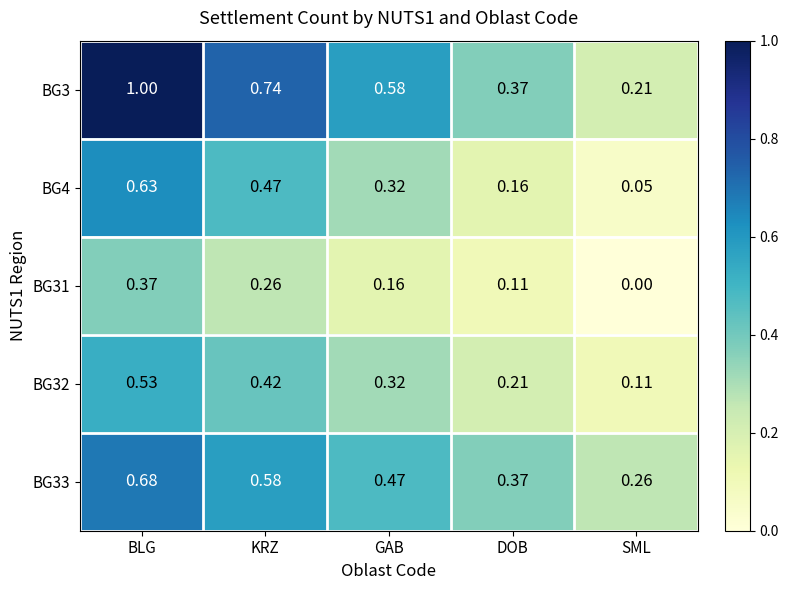

At which label is BG33 closest to 0?

SML